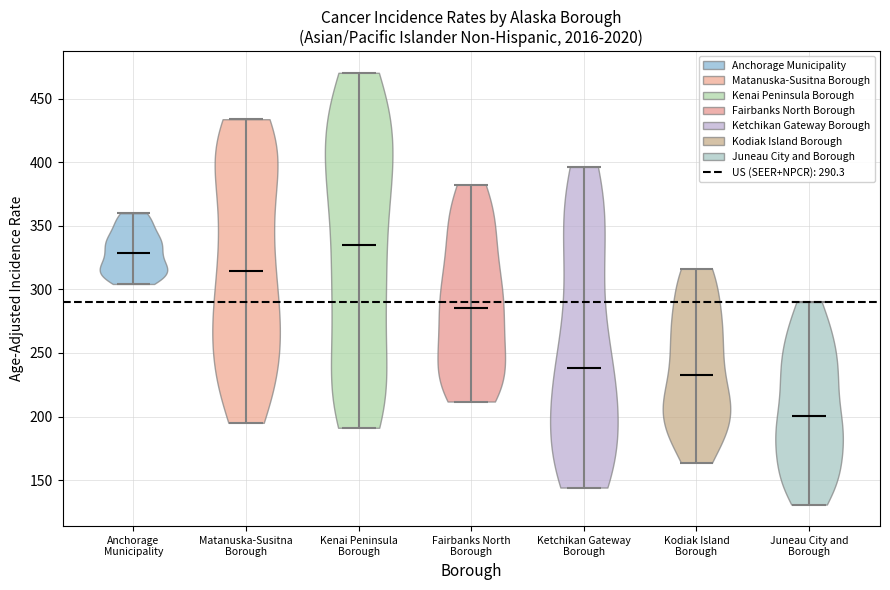

Reading left to right, read every violin against the y-axis: where its median line is, and the lowest and highest points it reaches. The values are not printed on the chart, so give them approximately, as read against the axis.

Anchorage Municipality: median line 330, lowest point 305, highest point 360
Matanuska-Susitna Borough: median line 315, lowest point 195, highest point 435
Kenai Peninsula Borough: median line 335, lowest point 190, highest point 470
Fairbanks North Borough: median line 285, lowest point 210, highest point 380
Ketchikan Gateway Borough: median line 240, lowest point 145, highest point 395
Kodiak Island Borough: median line 235, lowest point 165, highest point 315
Juneau City and Borough: median line 200, lowest point 130, highest point 290